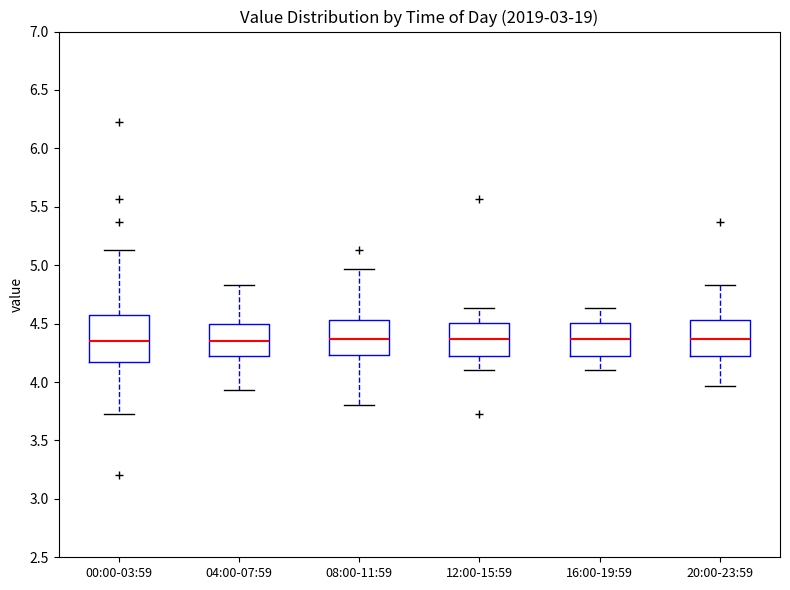

Reading left to right, transcribe this box plot: for each box, give where its median line is, the range the box spans, and where its two whiskers end, as read against the y-axis. The values are not printed on the chart, so give them approximately, as read against the axis.

00:00-03:59: median 4.35, box 4.15 to 4.55, whiskers 3.75 to 5.15
04:00-07:59: median 4.35, box 4.20 to 4.50, whiskers 3.95 to 4.85
08:00-11:59: median 4.35, box 4.25 to 4.55, whiskers 3.80 to 4.95
12:00-15:59: median 4.35, box 4.20 to 4.50, whiskers 4.10 to 4.65
16:00-19:59: median 4.35, box 4.20 to 4.50, whiskers 4.10 to 4.65
20:00-23:59: median 4.35, box 4.20 to 4.55, whiskers 3.95 to 4.85